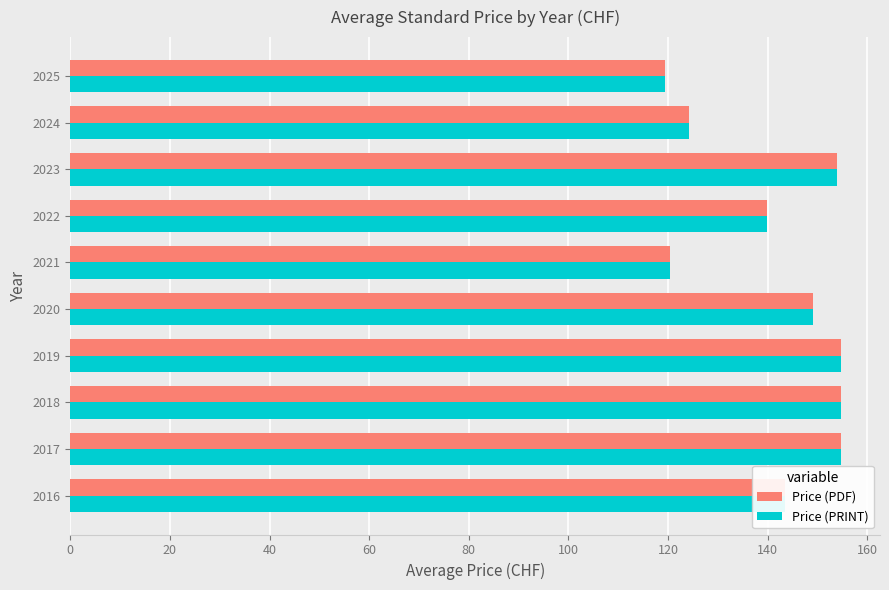

At how many categories does at least one series exceed 127?

7